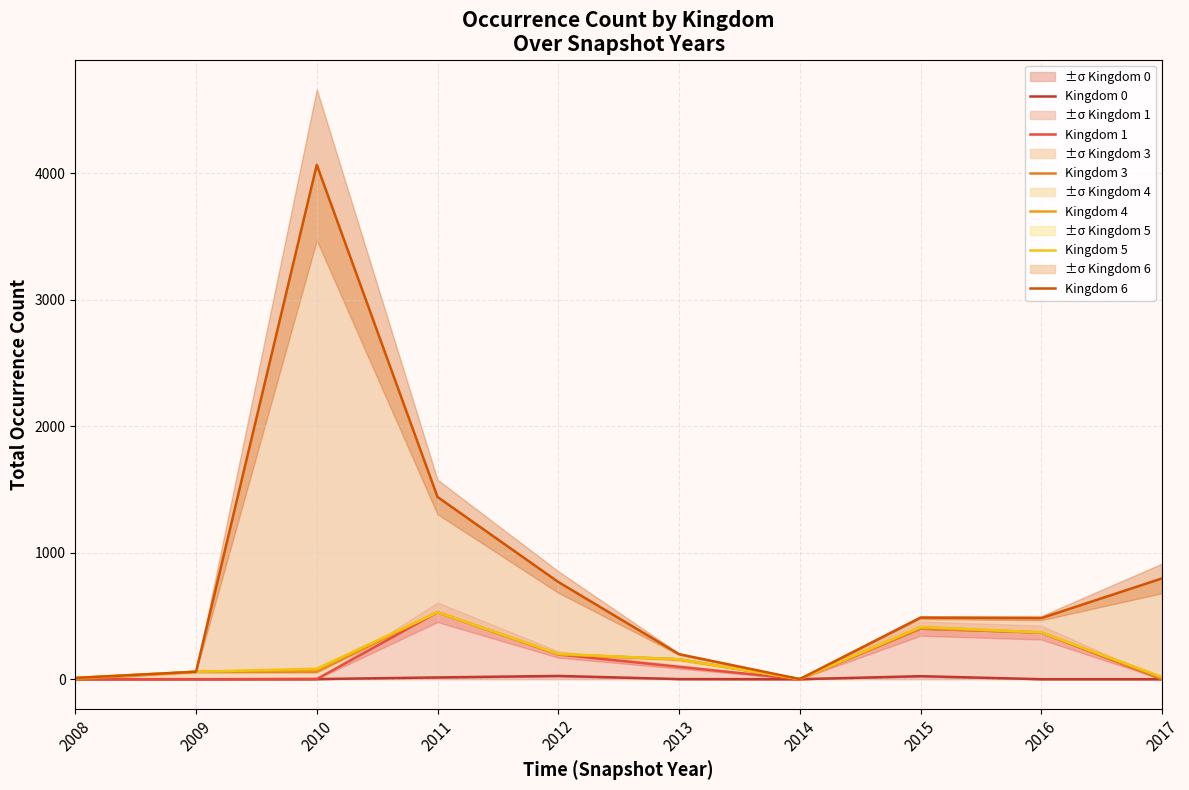

How many lines are shown in the chart?

6